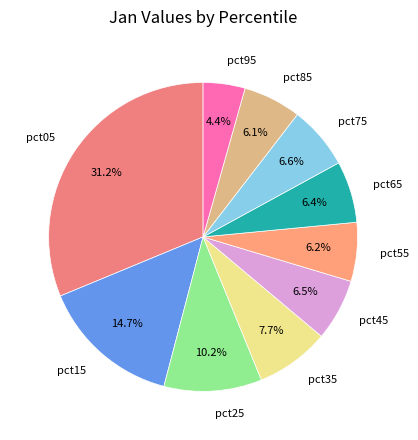

Between pct35 and pct95, which is larger?

pct35